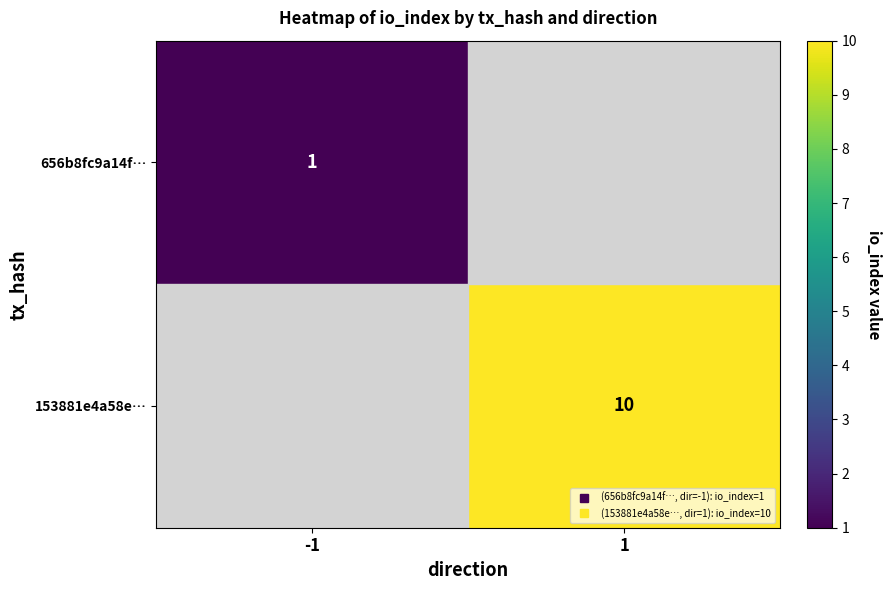

The 656b8fc9a14f… series shows 1.5 at -1. True or false?

False